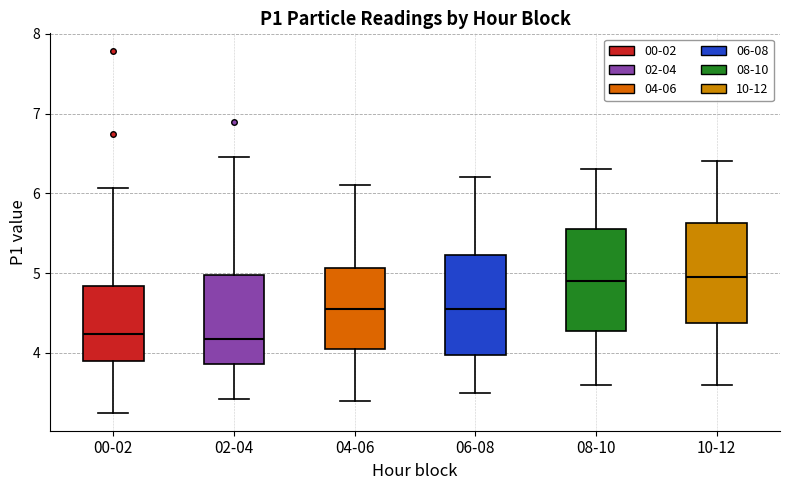

Where does the median line of the box for 10-12 sit on the y-axis? The values are not printed on the chart, so give them approximately, as read against the axis.

5.0